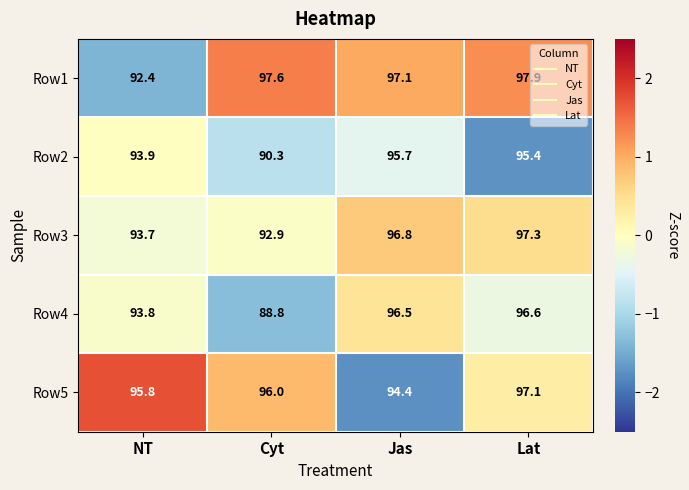

The Row3 series shows 96.8 at Jas. True or false?

True